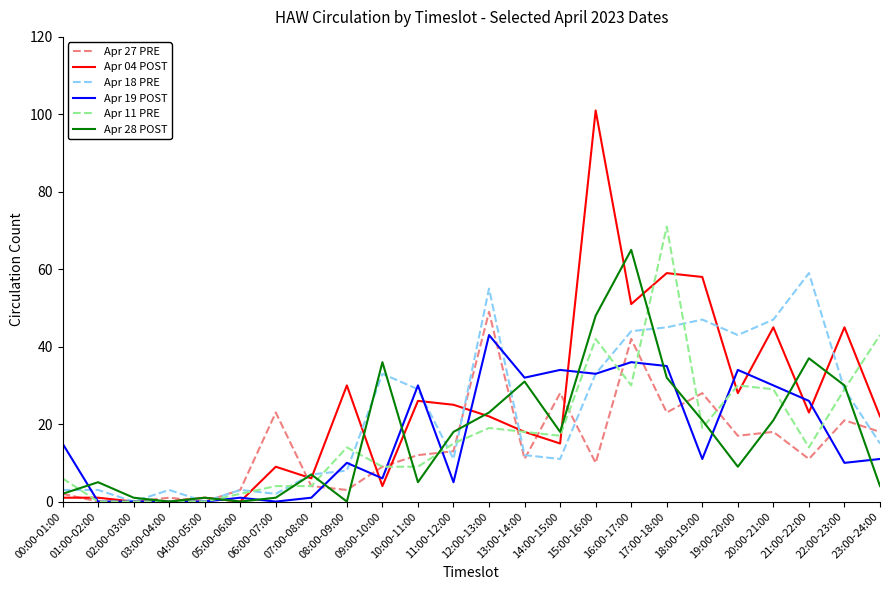

Which series changed the most between 05:00-06:00 and 08:00-09:00?

Apr 04 POST